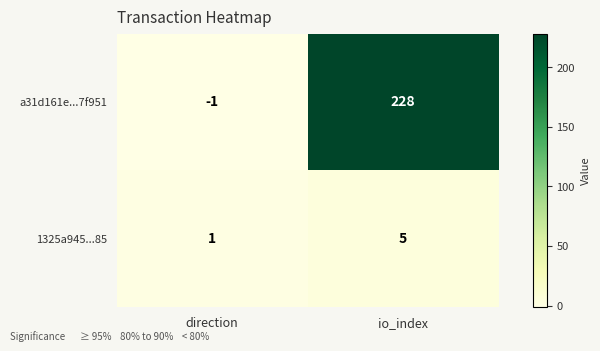

Which series changed the most between direction and io_index?

a31d161e...7f951